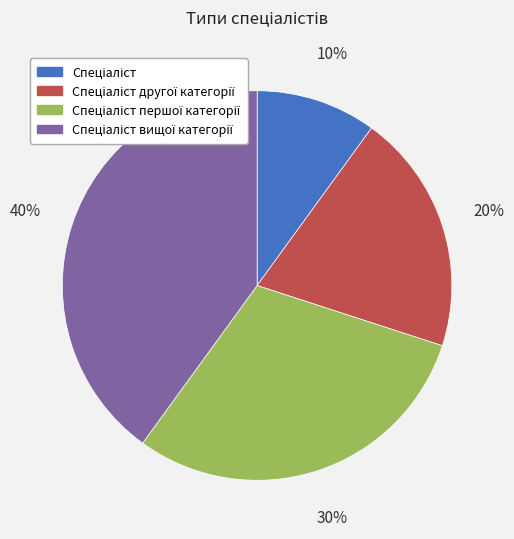

Does any single category account for the majority?

No